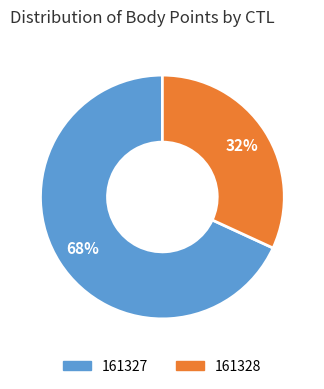

True or false: 161328 accounts for 32% of the total.

True